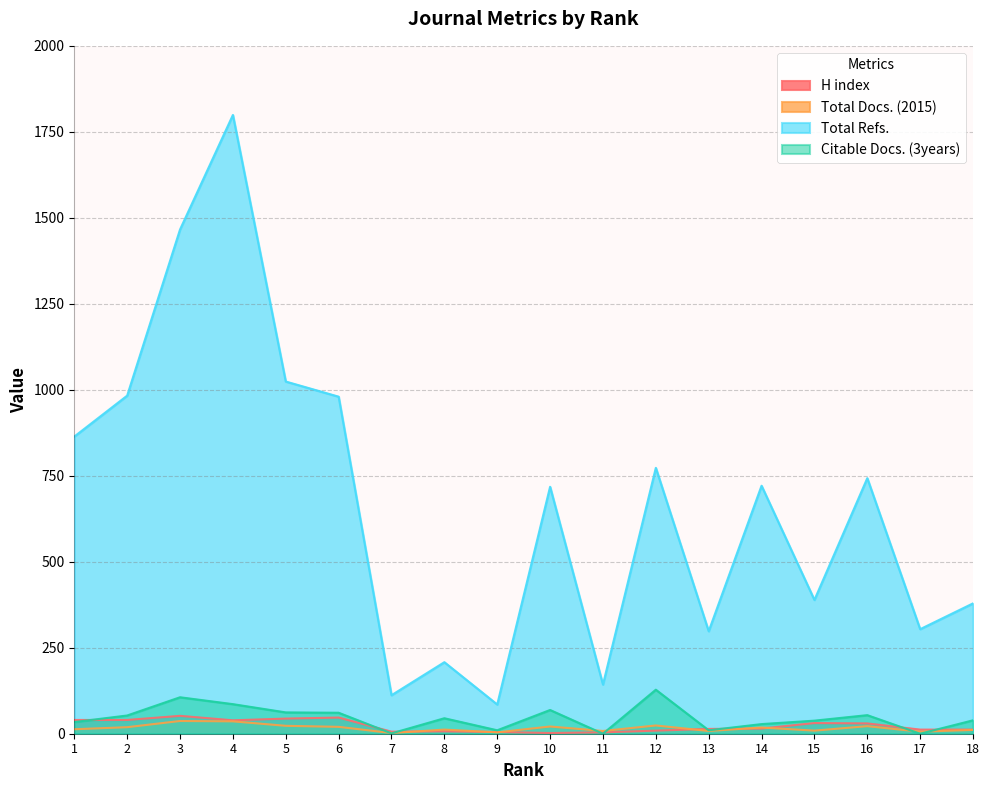

Rank the series at 6 from lowest to highest value.

Total Docs. (2015), H index, Citable Docs. (3years), Total Refs.